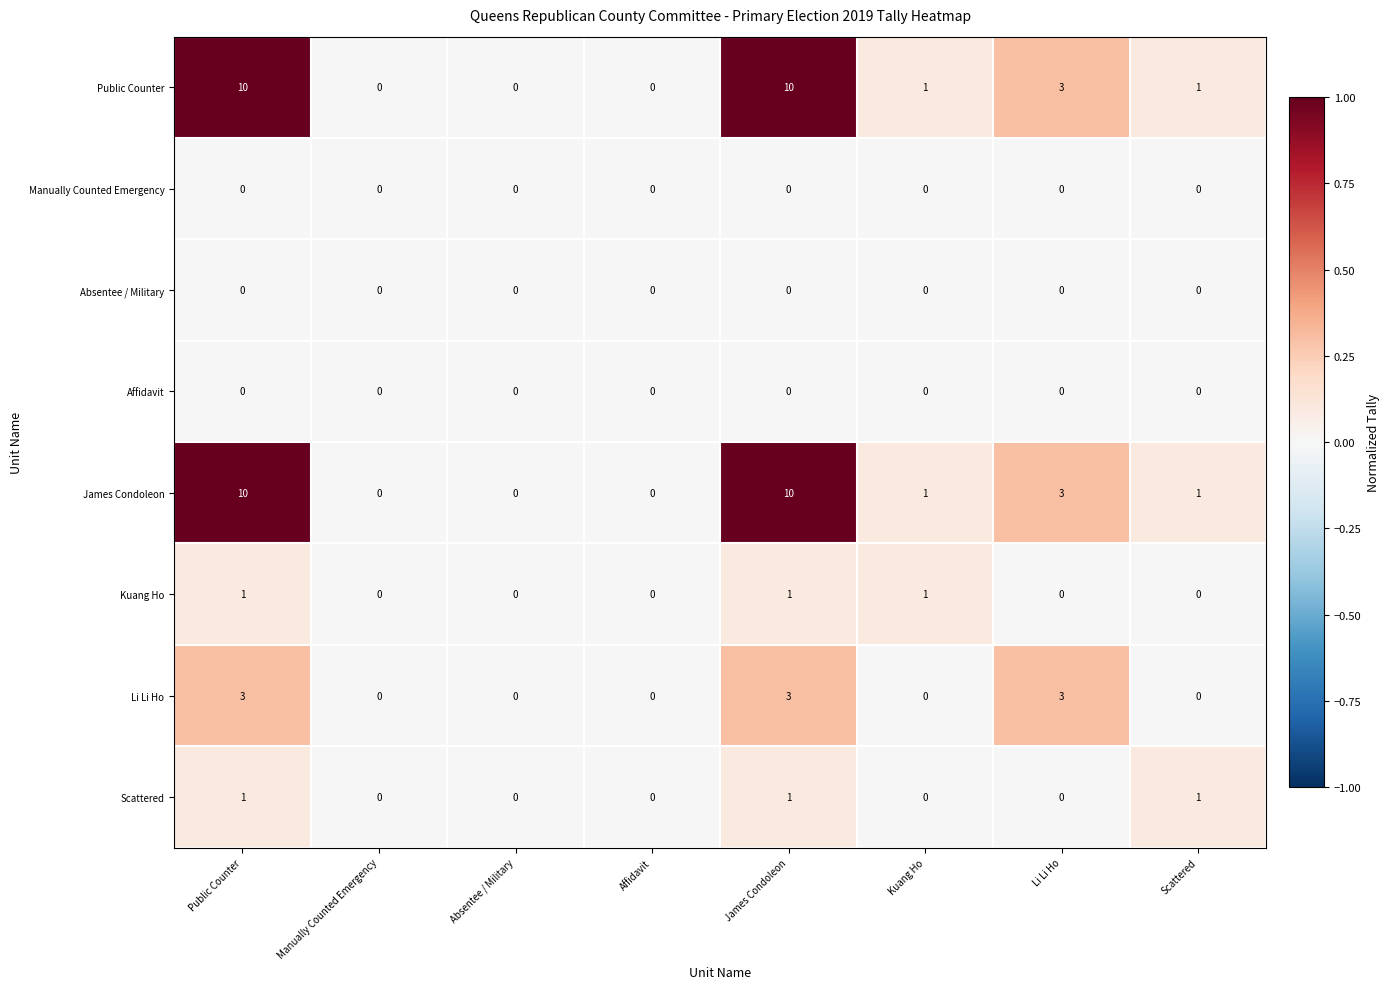

What is the total value across all series at Li Li Ho?

9